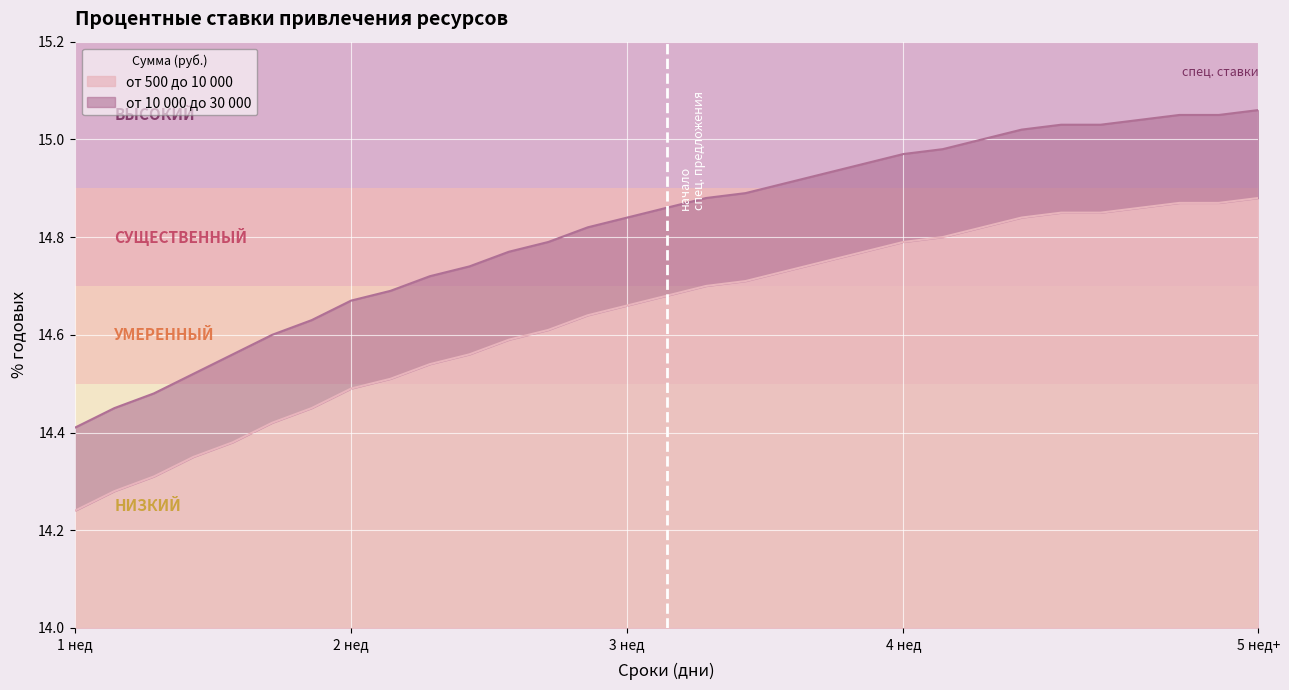

Reading left to right, transcribe all the data shown in this chart.

от 500 до 10 000: 14.2	14.3	14.3	14.3	14.4	14.4	14.4	14.5	14.5	14.5	14.6	14.6	14.6	14.6	14.7	14.7	14.7	14.7	14.7	14.8	14.8	14.8	14.8	14.8	14.8	14.8	14.8	14.9	14.9	14.9	14.9
от 10 000 до 30 000: 14.4	14.4	14.5	14.5	14.6	14.6	14.6	14.7	14.7	14.7	14.7	14.8	14.8	14.8	14.8	14.9	14.9	14.9	14.9	14.9	14.9	15.0	15.0	15.0	15.0	15.0	15.0	15.0	15.1	15.1	15.1